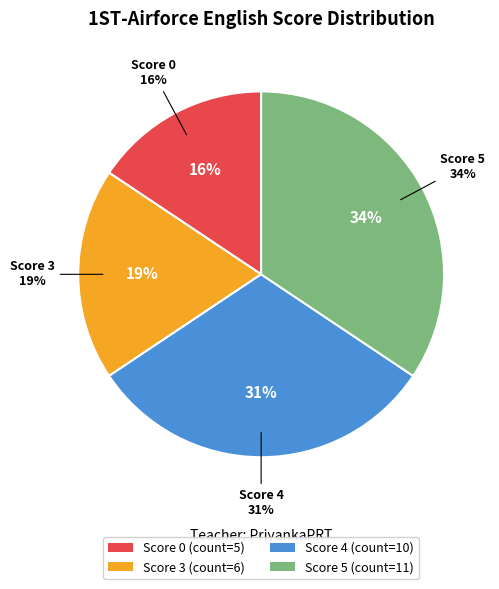

To the nearest percent, what portion does Score 4 represent?

31%